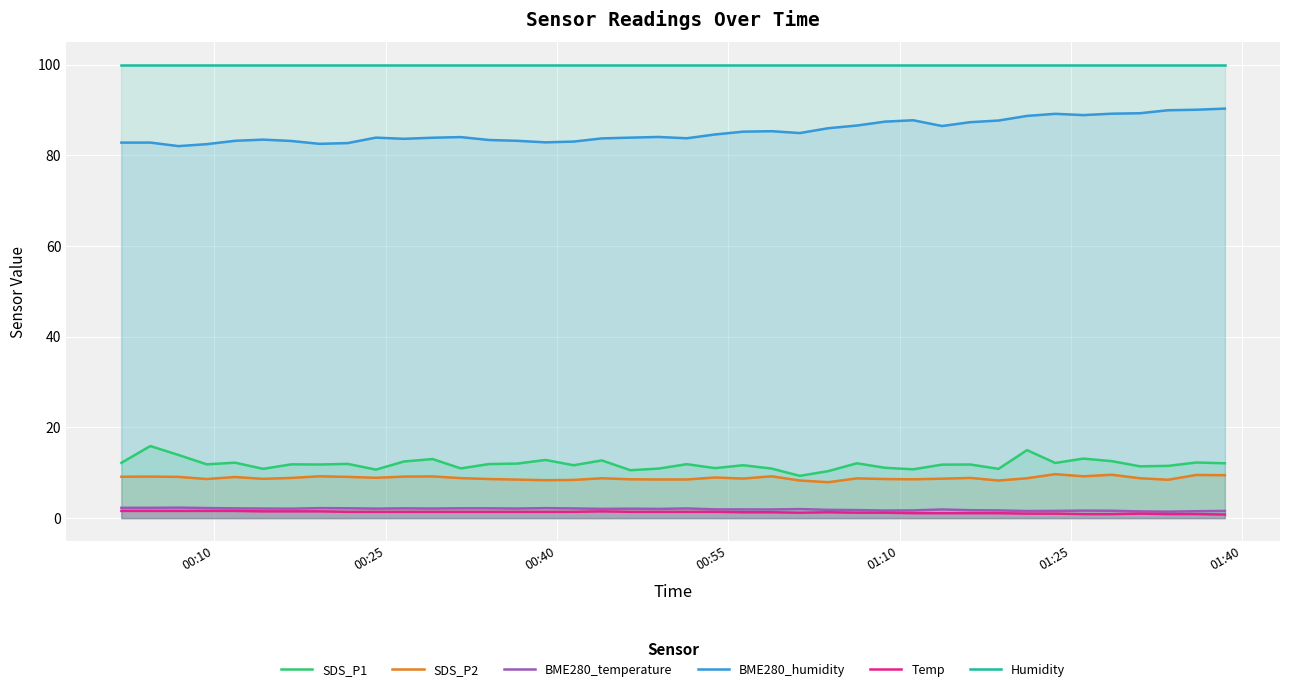

Rank the series by their maximum value, from highest to lowest.

Humidity, BME280_humidity, SDS_P1, SDS_P2, BME280_temperature, Temp